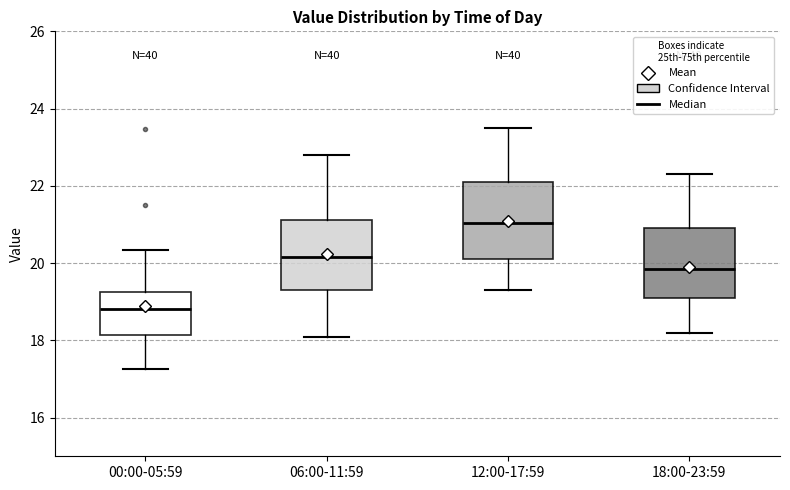

Reading left to right, transcribe this box plot: for each box, give where its median line is, the range the box spans, and where its two whiskers end, as read against the y-axis. The values are not printed on the chart, so give them approximately, as read against the axis.

00:00-05:59: median 18.8, box 18.2 to 19.2, whiskers 17.2 to 20.4
06:00-11:59: median 20.2, box 19.4 to 21.2, whiskers 18.2 to 22.8
12:00-17:59: median 21.0, box 20.2 to 22.2, whiskers 19.4 to 23.6
18:00-23:59: median 19.8, box 19.2 to 21.0, whiskers 18.2 to 22.4